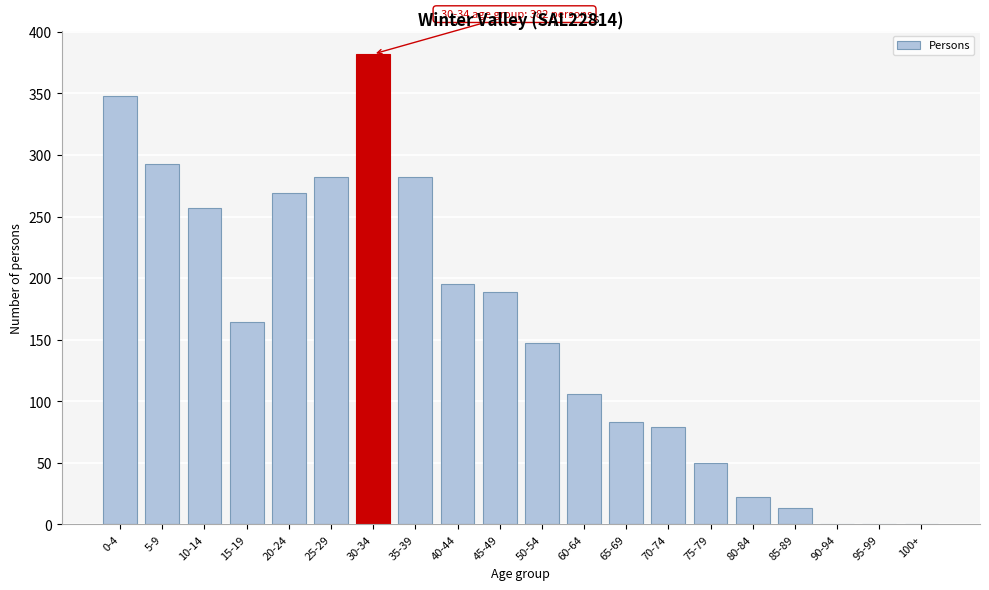

Reading left to right, list all the values displayed in this chart.

0-4=348	5-9=293	10-14=257	15-19=164	20-24=269	25-29=282	30-34=382	35-39=282	40-44=195	45-49=189	50-54=147	60-64=106	65-69=83	70-74=79	75-79=50	80-84=22	85-89=13	90-94=0	95-99=0	100+=0